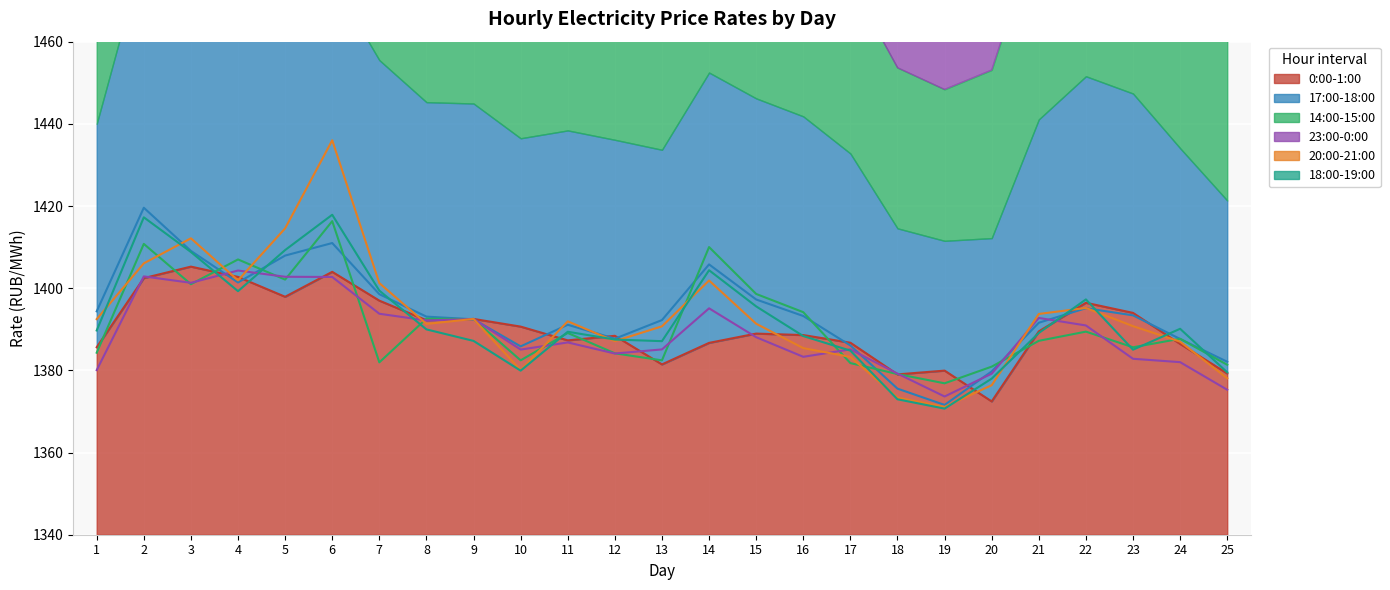

Reading left to right, what are all the values shown in this chart?

0:00-1:00: 1=1385.6	2=1402.5	3=1405.2	4=1402.7	5=1397.9	6=1404.0	7=1397.0	8=1392.2	9=1392.5	10=1390.7	11=1387.3	12=1388.4	13=1381.5	14=1386.7	15=1389.0	16=1388.6	17=1386.7	18=1379.0	19=1379.9	20=1372.4	21=1389.5	22=1396.5	23=1394.0	24=1386.4	25=1379.2
17:00-18:00: 1=1394.4	2=1419.6	3=1409.1	4=1401.4	5=1407.9	6=1411.0	7=1398.5	8=1393.1	9=1392.4	10=1385.8	11=1391.1	12=1387.7	13=1392.2	14=1405.8	15=1397.2	16=1393.2	17=1386.1	18=1375.5	19=1371.6	20=1379.8	21=1391.6	22=1395.1	23=1393.4	24=1387.6	25=1382.1
14:00-15:00: 1=1384.3	2=1410.8	3=1401.0	4=1407.0	5=1402.1	6=1416.3	7=1382.0	8=1392.6	9=1392.5	10=1382.4	11=1389.1	12=1384.2	13=1382.4	14=1410.0	15=1398.6	16=1394.2	17=1381.8	18=1379.1	19=1376.8	20=1380.9	21=1387.2	22=1389.4	23=1385.6	24=1387.7	25=1381.4
23:00-0:00: 1=1380.1	2=1402.9	3=1401.3	4=1404.3	5=1402.8	6=1402.7	7=1393.8	8=1392.2	9=1392.5	10=1385.1	11=1386.8	12=1384.1	13=1385.1	14=1395.1	15=1388.1	16=1383.3	17=1385.1	18=1379.2	19=1373.6	20=1379.2	21=1392.8	22=1390.9	23=1382.8	24=1382.0	25=1375.3
20:00-21:00: 1=1392.5	2=1406.0	3=1412.1	4=1401.9	5=1414.6	6=1436.0	7=1401.2	8=1391.3	9=1392.5	10=1380.0	11=1391.9	12=1387.1	13=1390.7	14=1401.9	15=1391.3	16=1385.4	17=1383.3	18=1373.4	19=1371.1	20=1376.4	21=1393.7	22=1395.2	23=1390.8	24=1387.0	25=1378.1
18:00-19:00: 1=1389.7	2=1417.2	3=1408.8	4=1399.3	5=1409.3	6=1417.9	7=1399.4	8=1390.0	9=1387.2	10=1379.9	11=1389.4	12=1387.5	13=1387.1	14=1404.4	15=1395.6	16=1388.3	17=1384.8	18=1373.0	19=1370.7	20=1378.0	21=1389.1	22=1397.3	23=1385.0	24=1390.1	25=1379.5